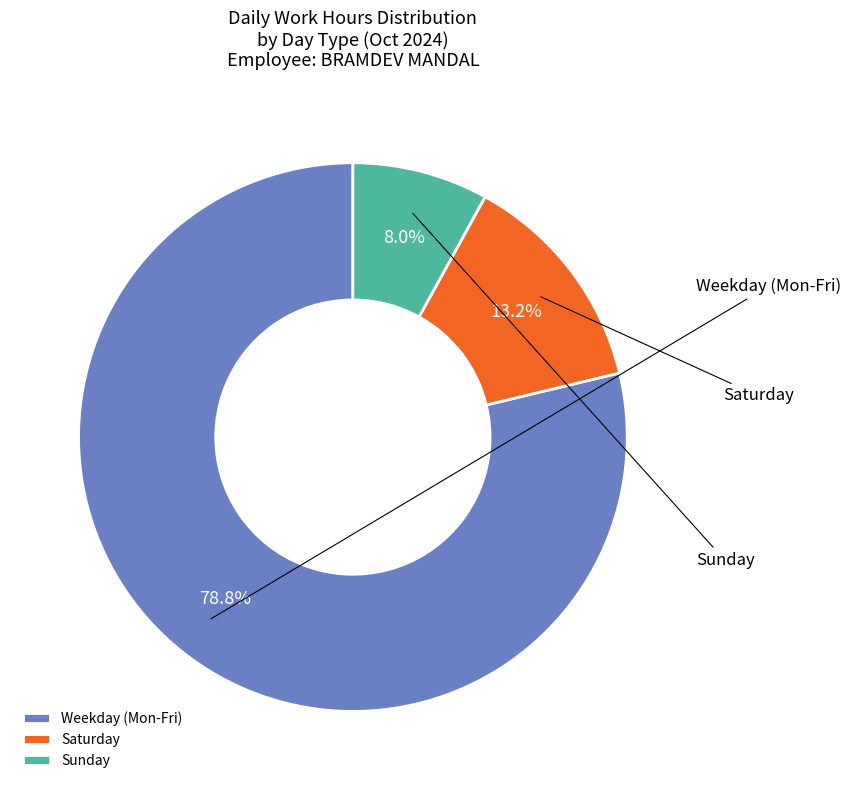

To the nearest percent, what is the difference between the largest and smallest slice percentages?

71%